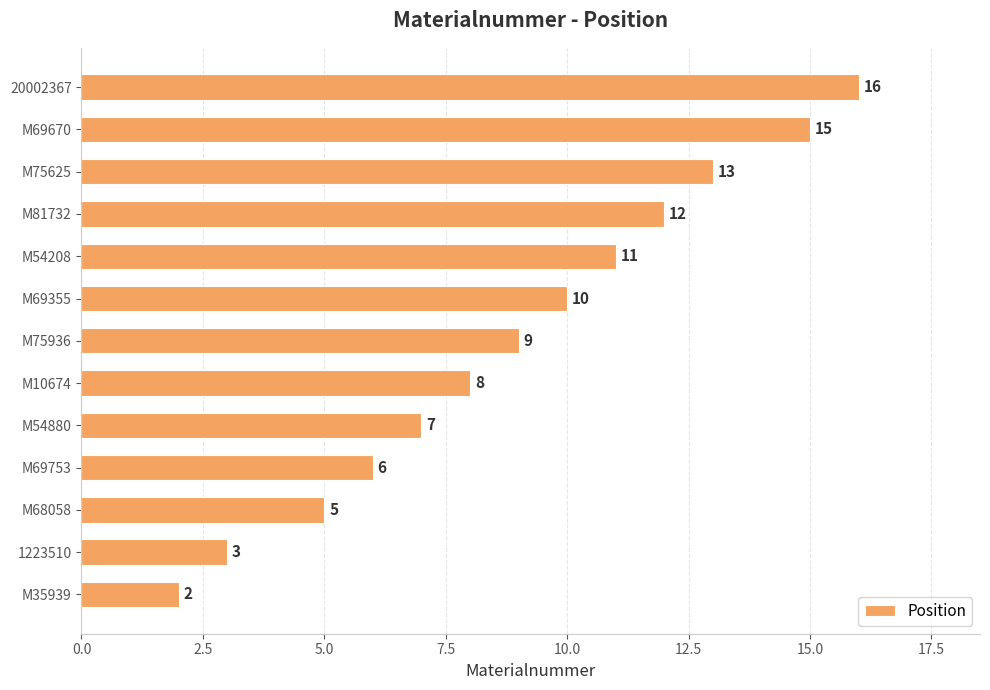

At which label is the value closest to 9?

M75936